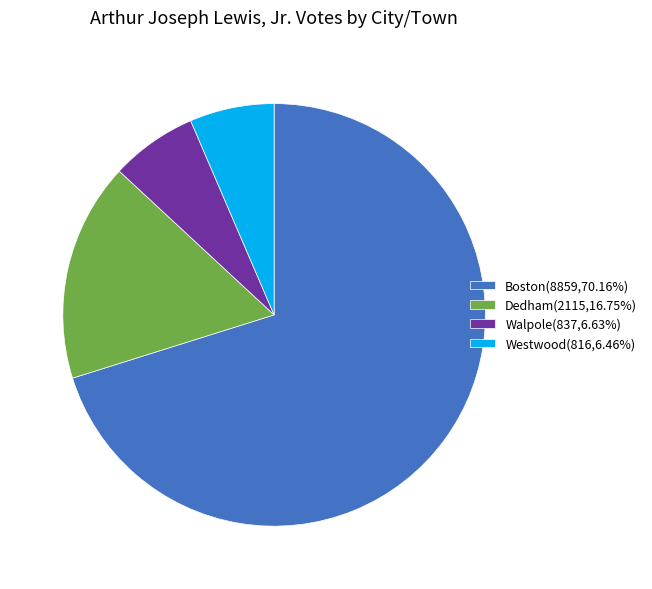

Is Boston the majority of the pie?

Yes